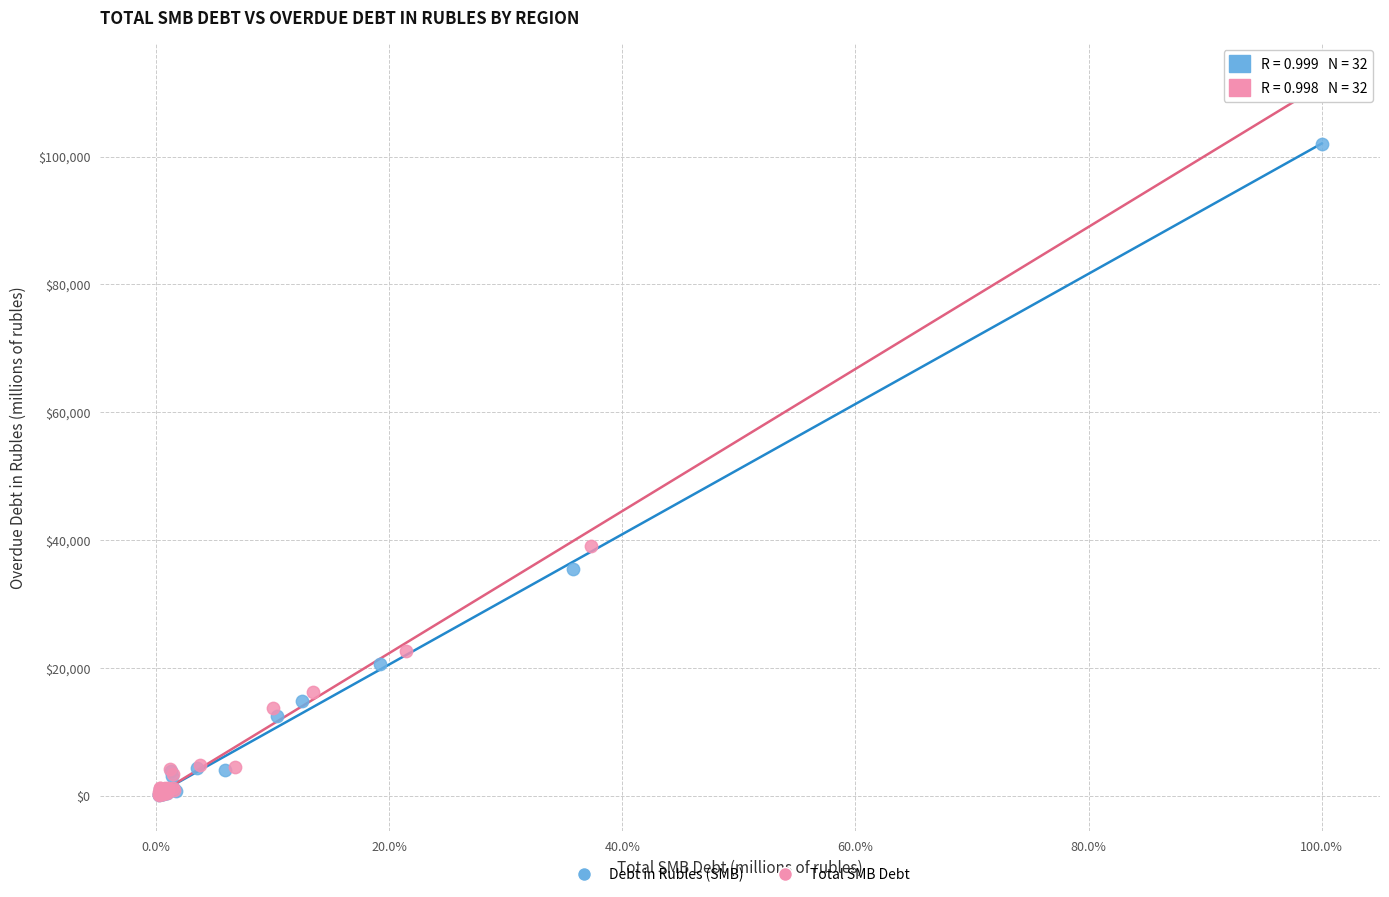

Which series has the largest Y range (max minus min)?

Total SMB Debt